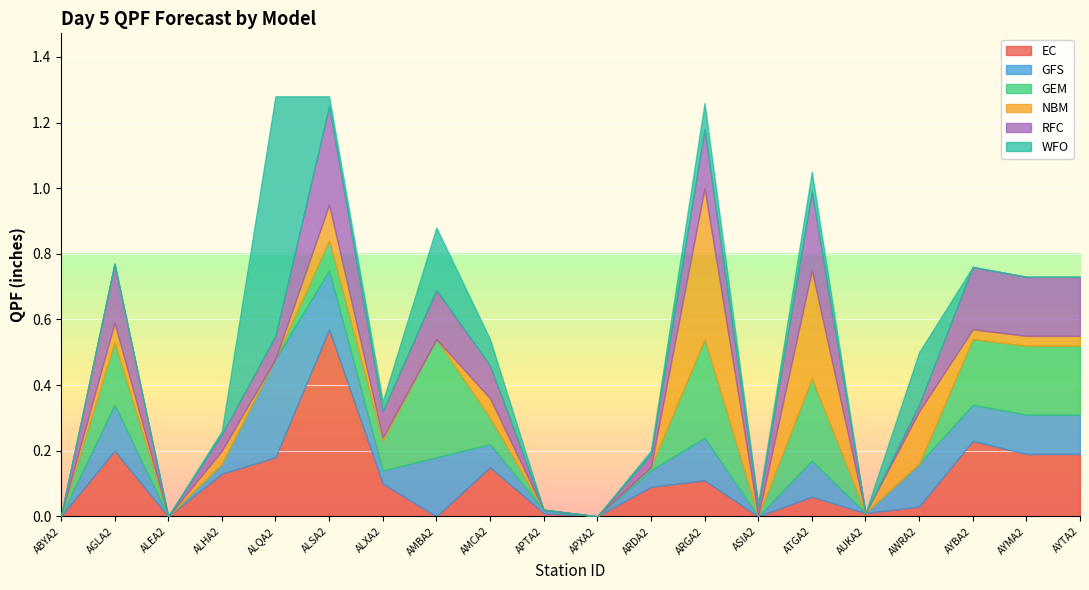

Which category has the highest value across all series?

ALQA2